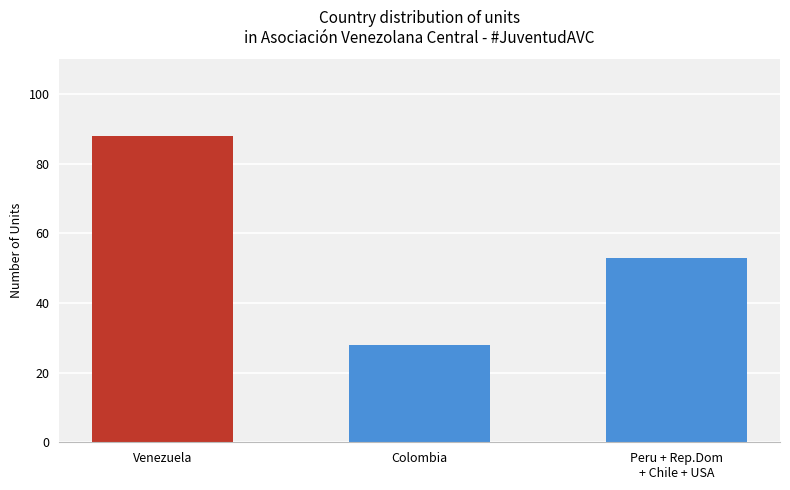

Where does the data first go above 22?

Venezuela